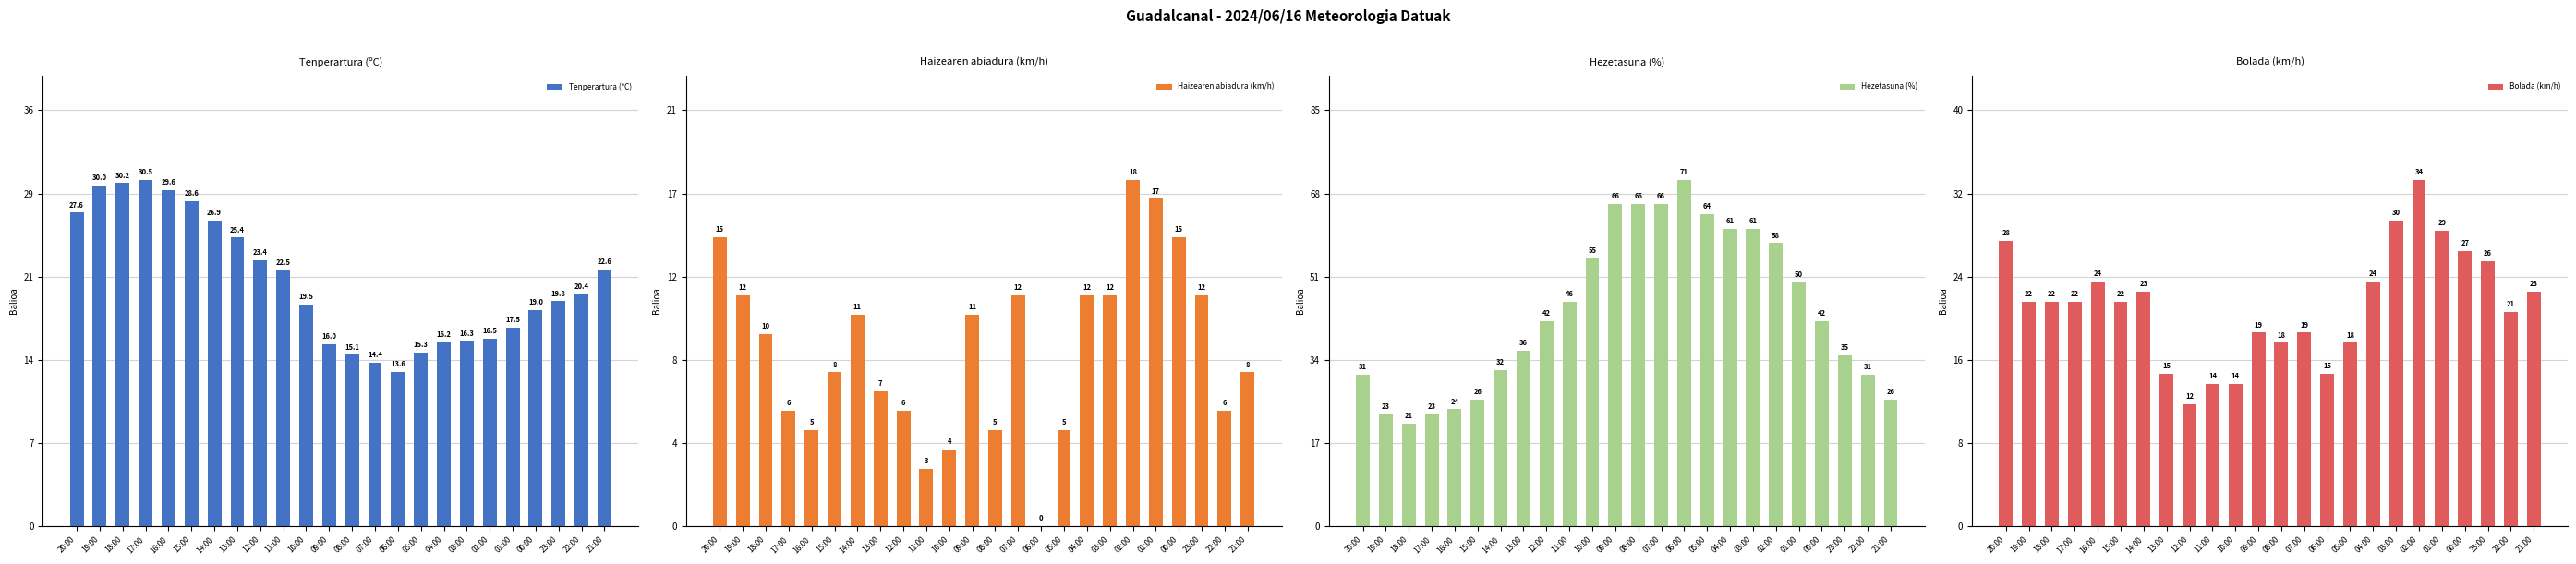

List the labels in order of Haizearen abiadura (km/h) value, largest first.

02:00, 01:00, 20:00, 00:00, 19:00, 07:00, 04:00, 03:00, 23:00, 14:00, 09:00, 18:00, 15:00, 21:00, 13:00, 17:00, 12:00, 22:00, 16:00, 08:00, 05:00, 10:00, 11:00, 06:00